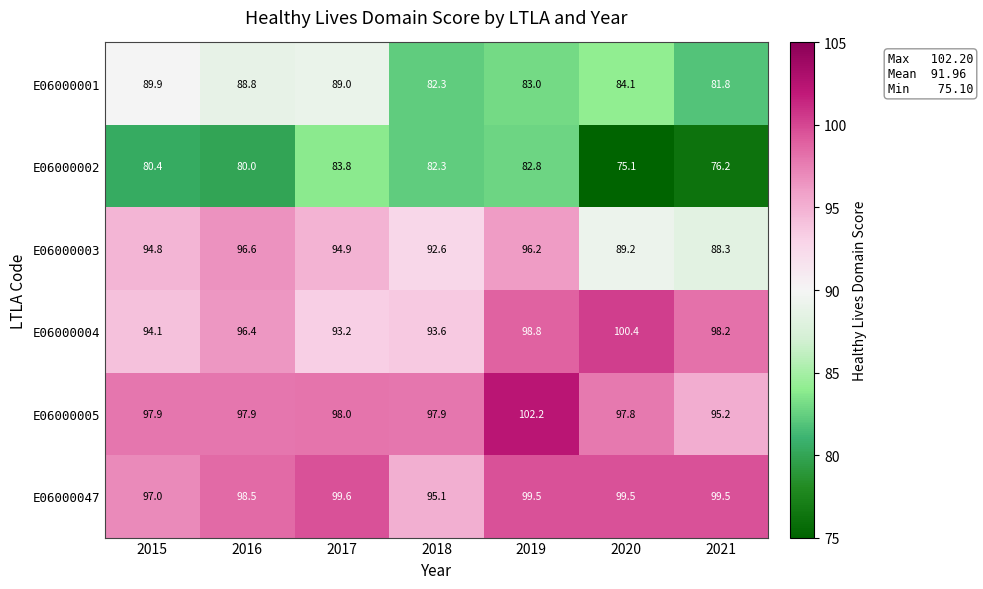

What is the sum of all E06000002 values?

560.6